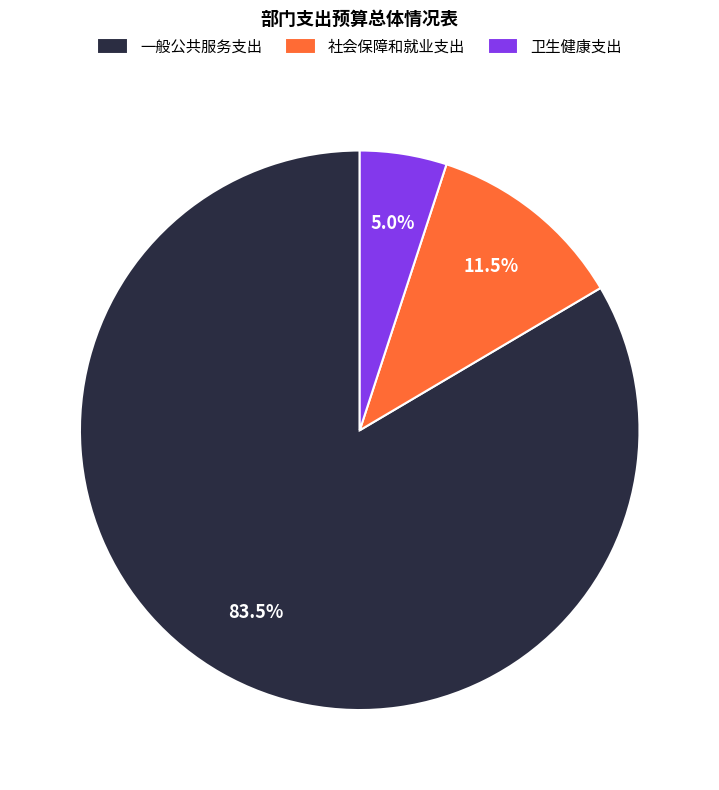

Is the sum of 一般公共服务支出 and 社会保障和就业支出 greater than half?

Yes